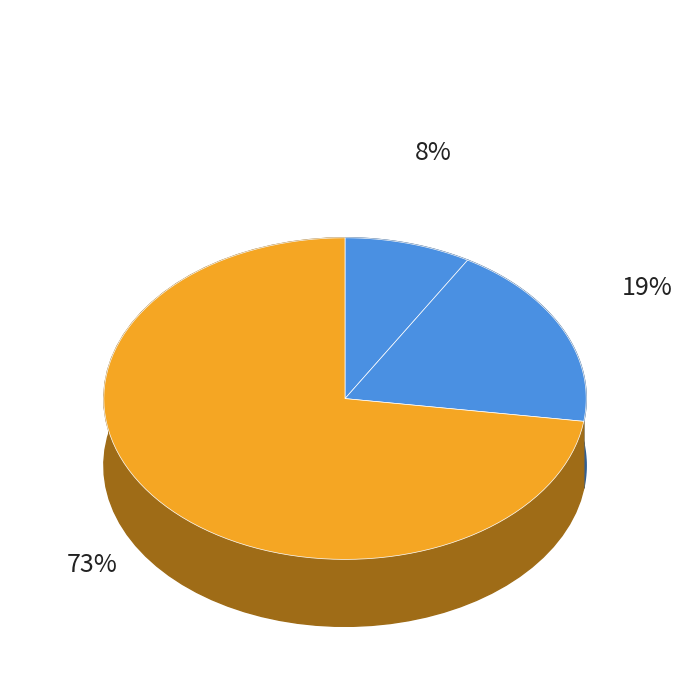

To the nearest percent, what portion does GDSC1000 rep 1 represent?

8%